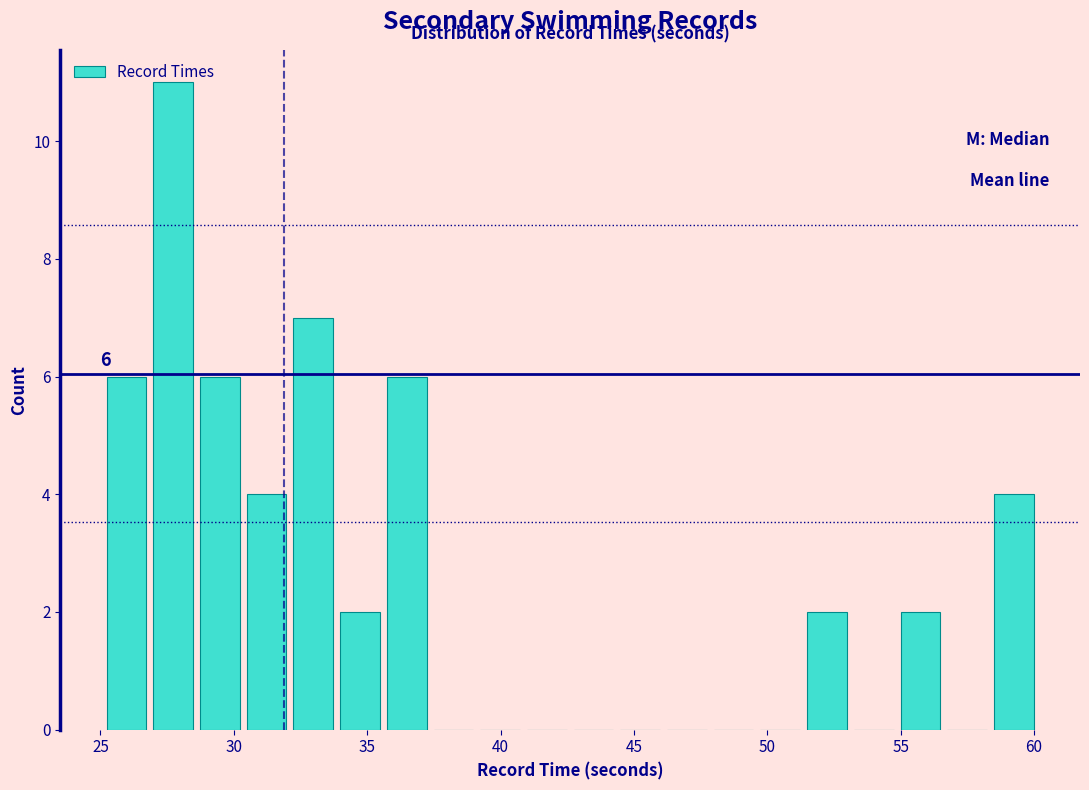

Around what value on the x-axis is the tallest bar? Give the approximate position of its centre, as read against the axis.

27.5